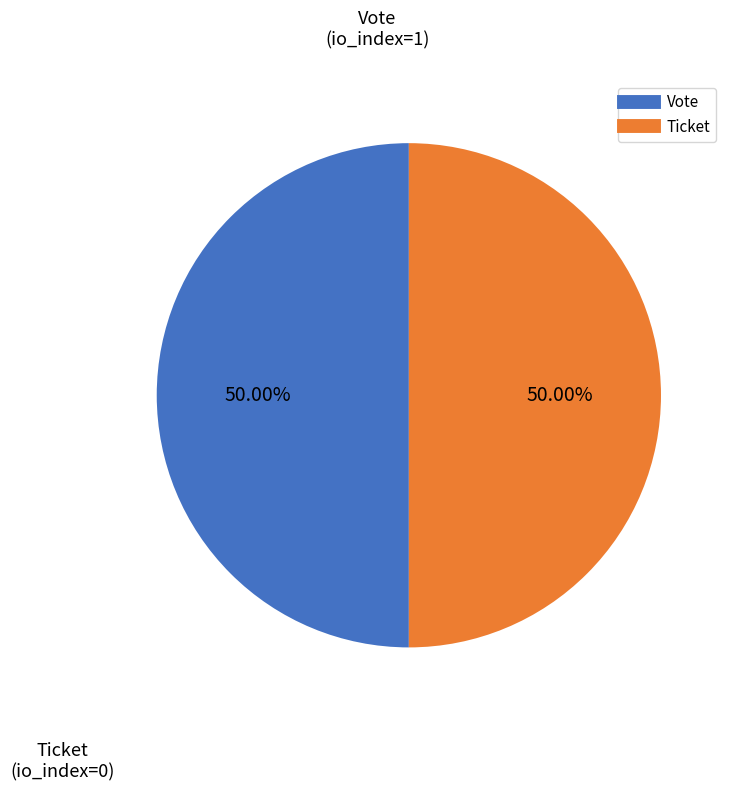

What is the ratio of the value at Ticket to the value at Vote?

1.0